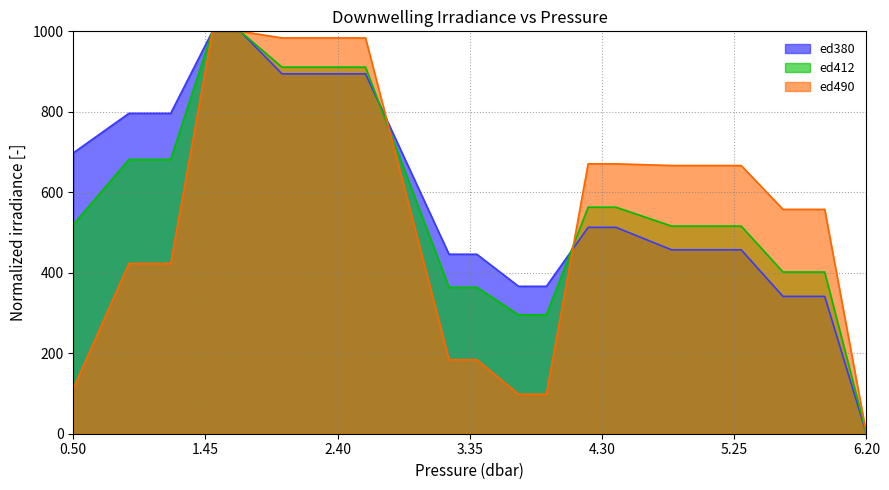

What is the greatest value displayed?

1000.0